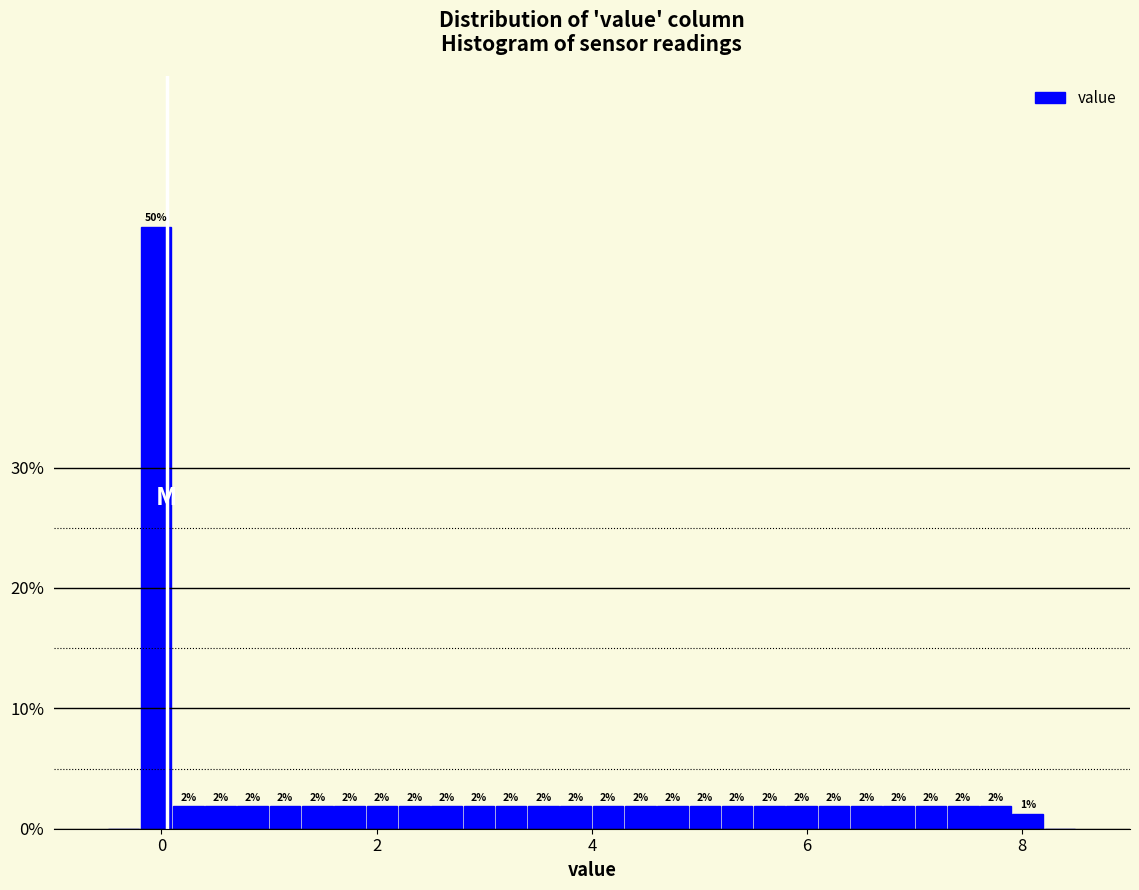

Around what value on the x-axis is the tallest bar? Give the approximate position of its centre, as read against the axis.

0.0